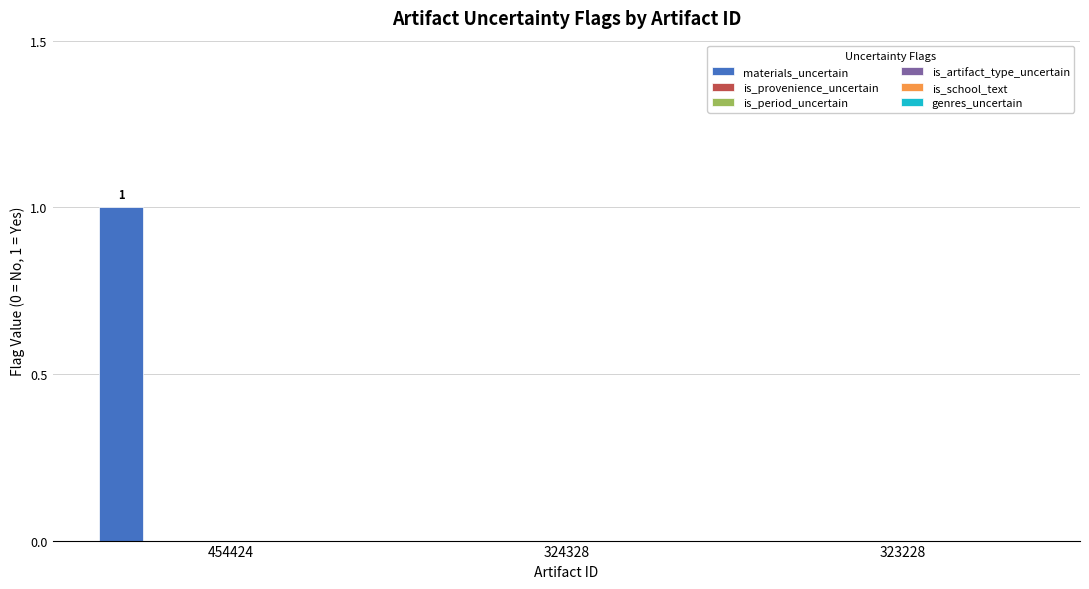

How many data points does each series have?

3